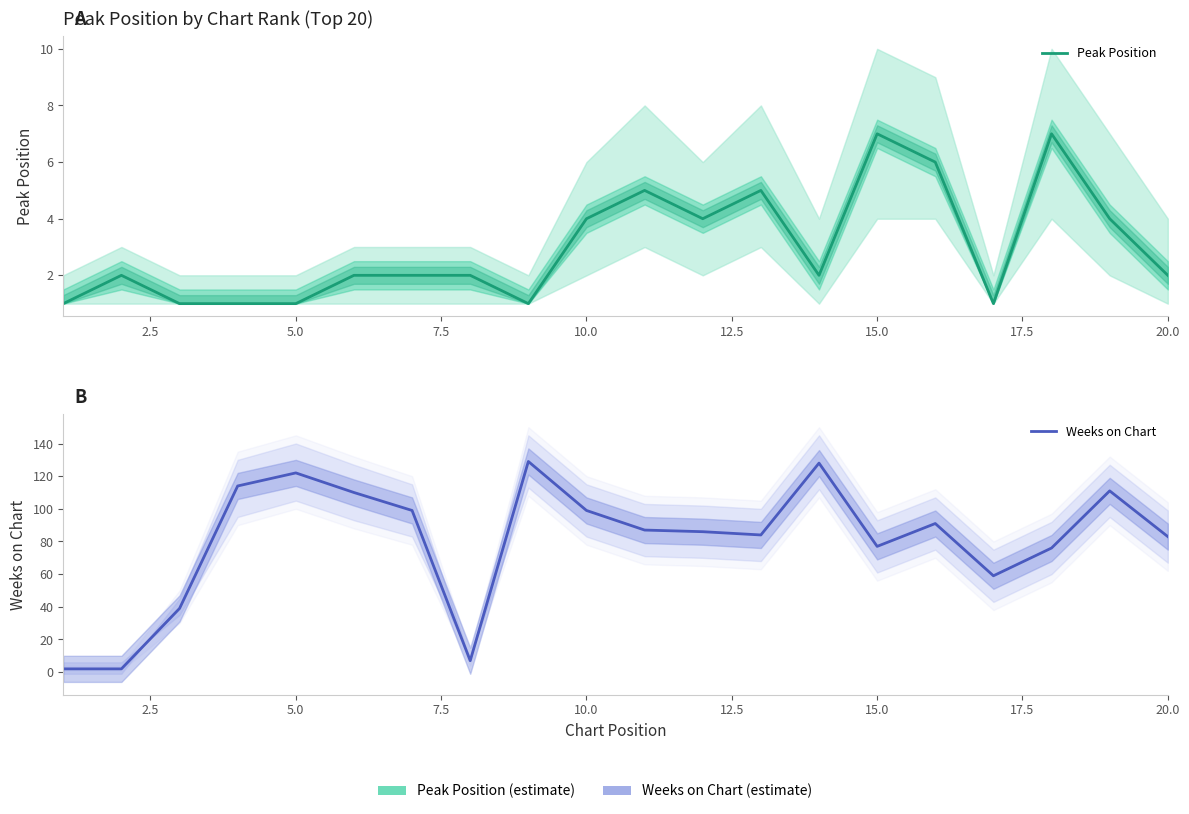

True or false: Weeks on Chart and Peak Position cross at least once.

False